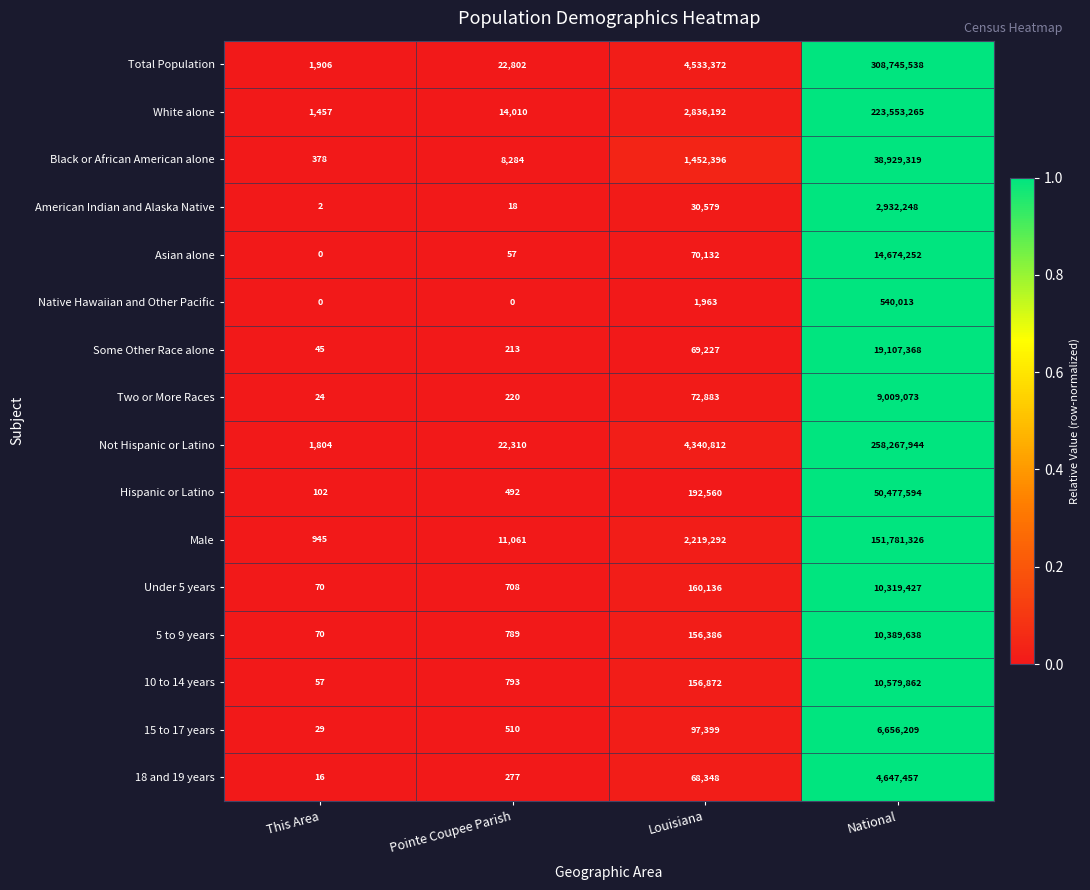

How many distinct data groups are displayed?

16